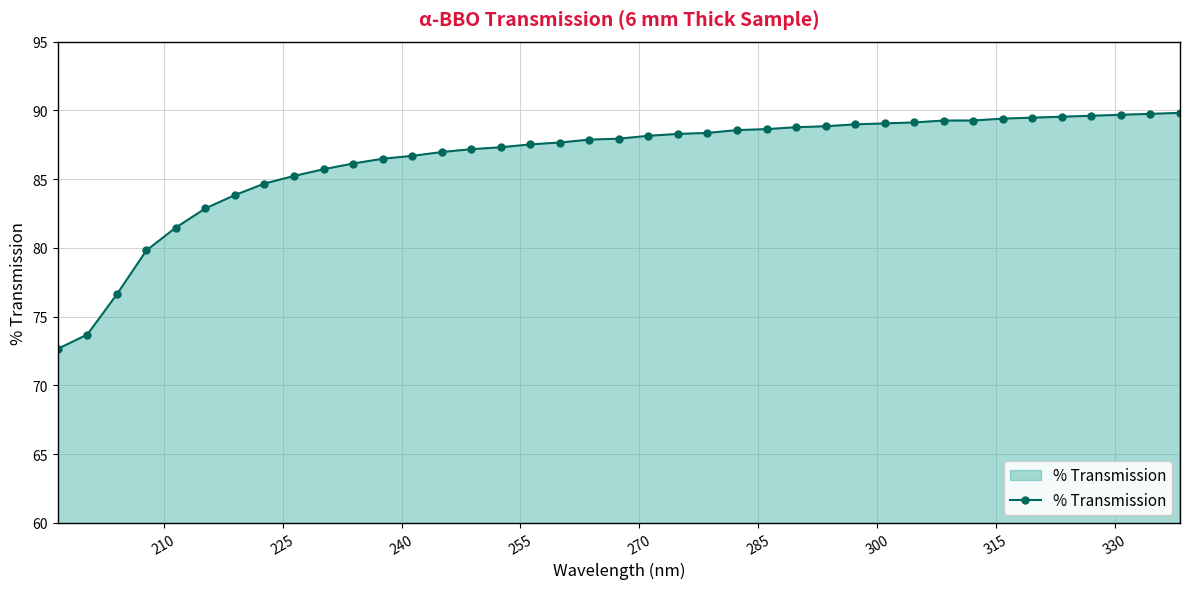

What is the value of the 34th point from the left?

89.5